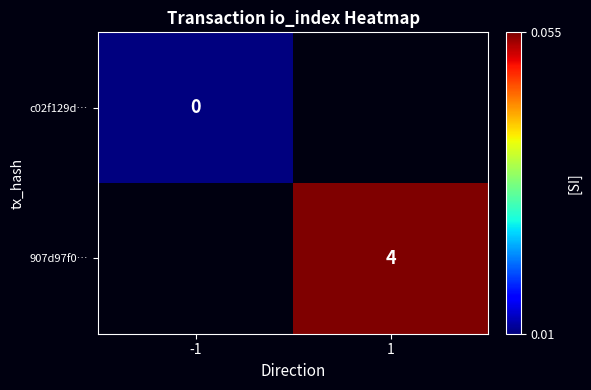

Is it true that 907d97f0… equals 5 at 1?

False